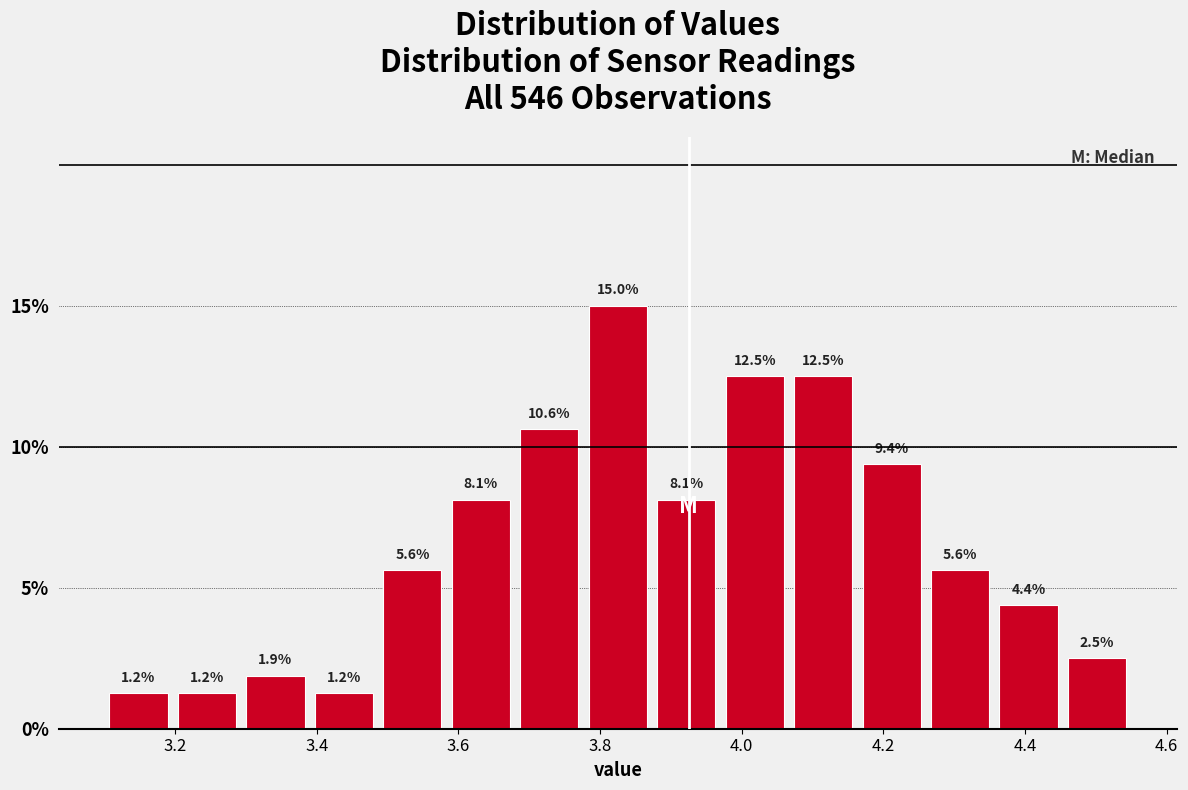

What is the height of the bar covering 3.20 to 3.30 on the x-axis? The bar edges are not printed on the chart, so give them approximately, as read against the axis.

1.2